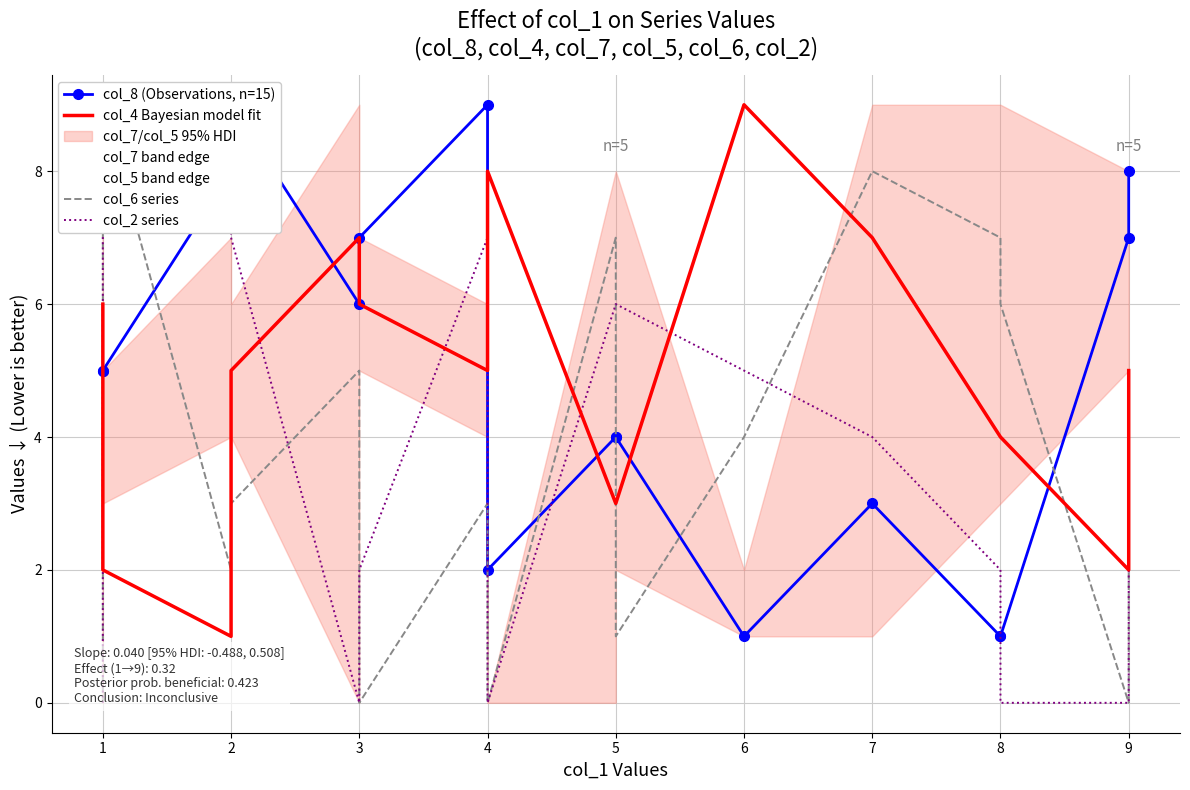

How many lines are shown in the chart?

6